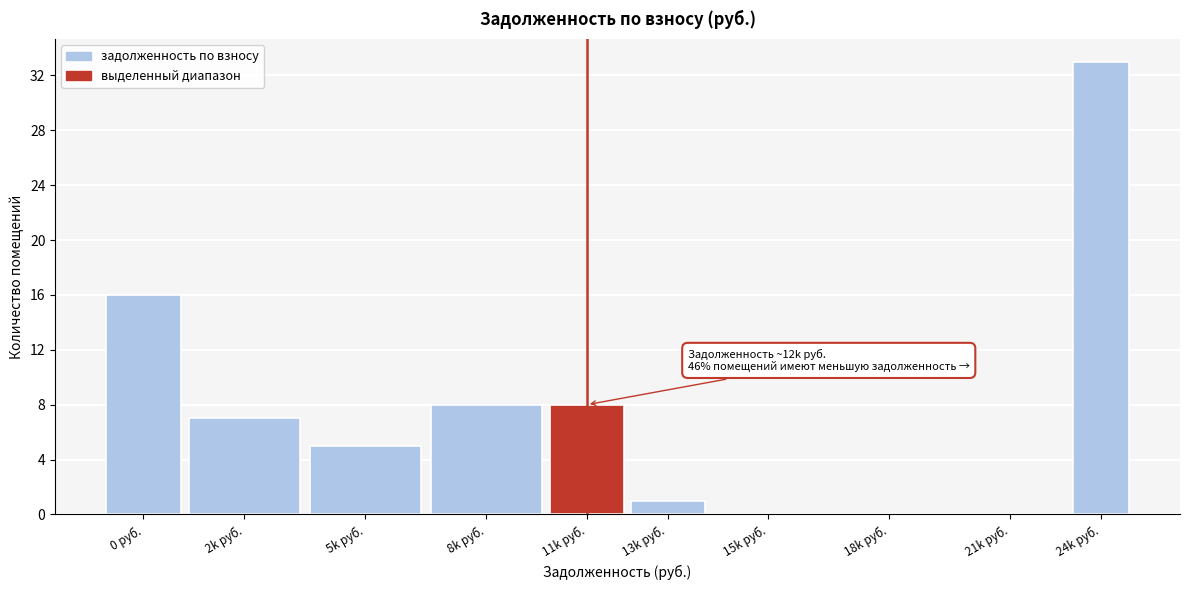

Reading left to right, extract all data points from this chart.

0 руб.=16	2k руб.=7	5k руб.=5	8k руб.=8	11k руб.=8	13k руб.=1	15k руб.=0	18k руб.=0	21k руб.=0	24k руб.=33